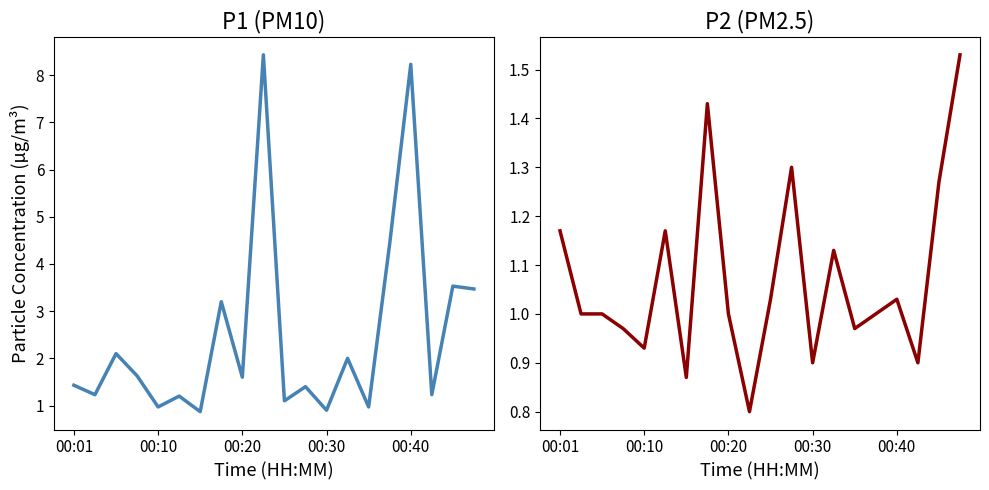

At 5, list the series in order from largest to smallest.

P1, P2